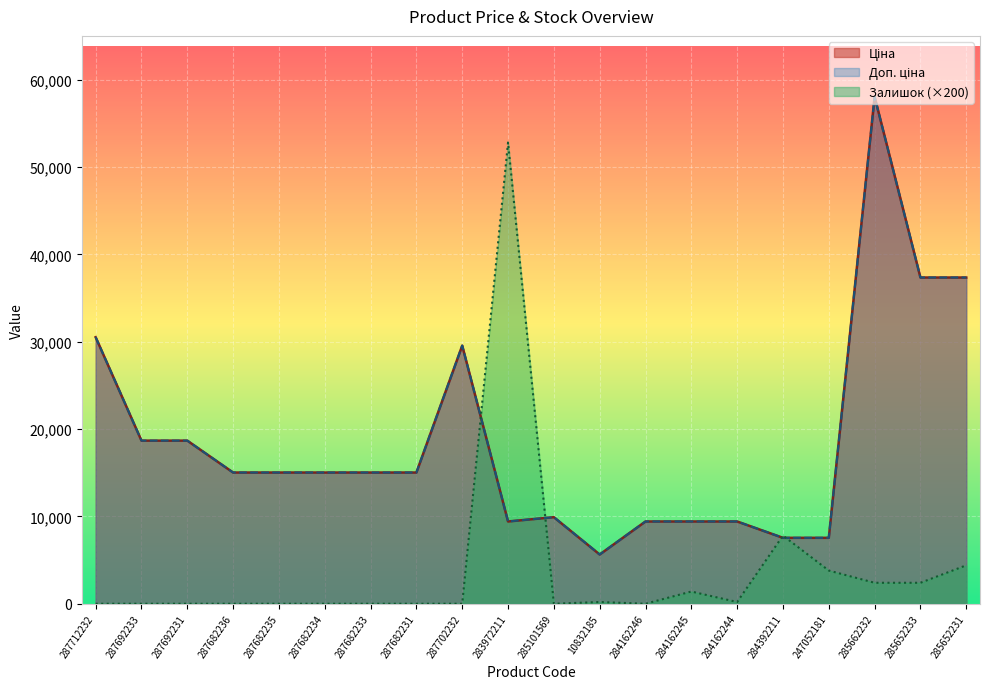

Is the value of Доп. ціна at 284162244 greater than the value of Ціна at 284162246?

No